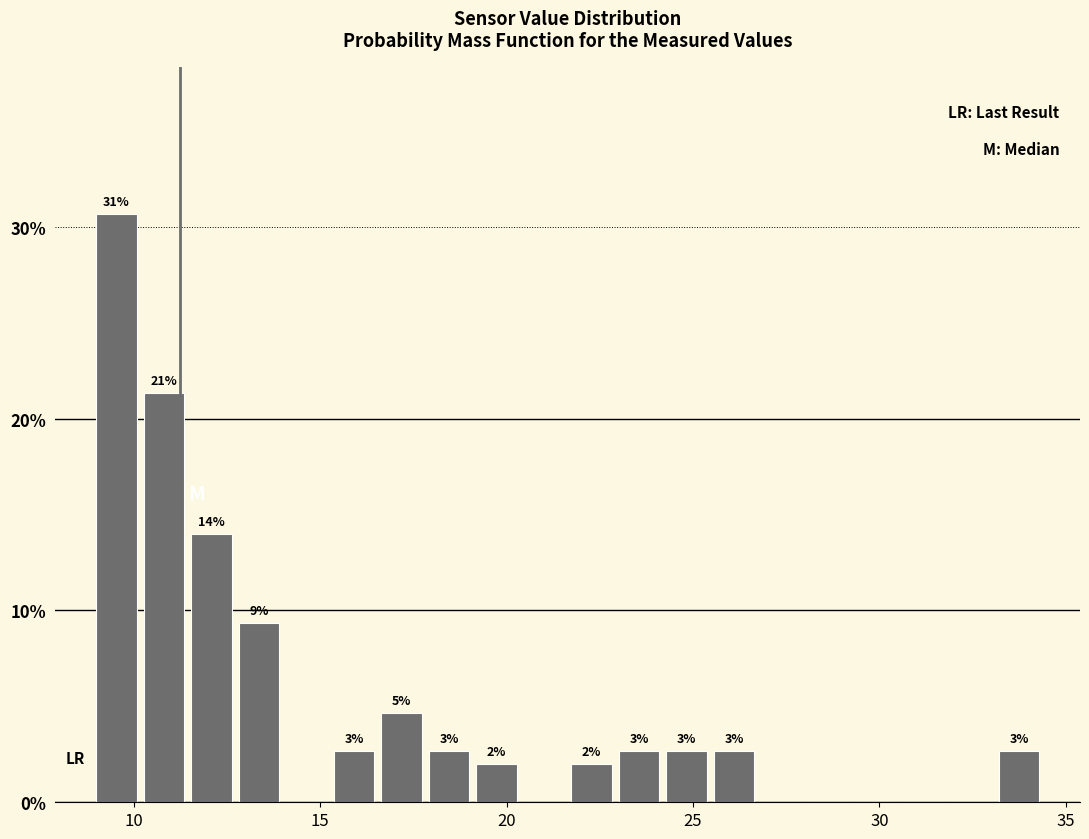

Around what value on the x-axis is the tallest bar? Give the approximate position of its centre, as read against the axis.

9.5